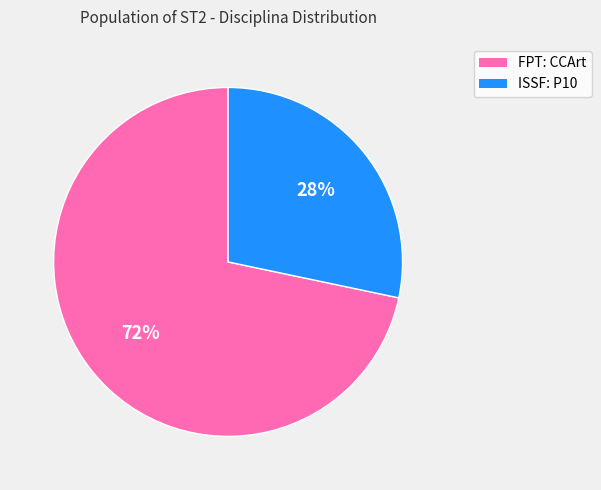

Which slice is the largest?

FPT: CCArt